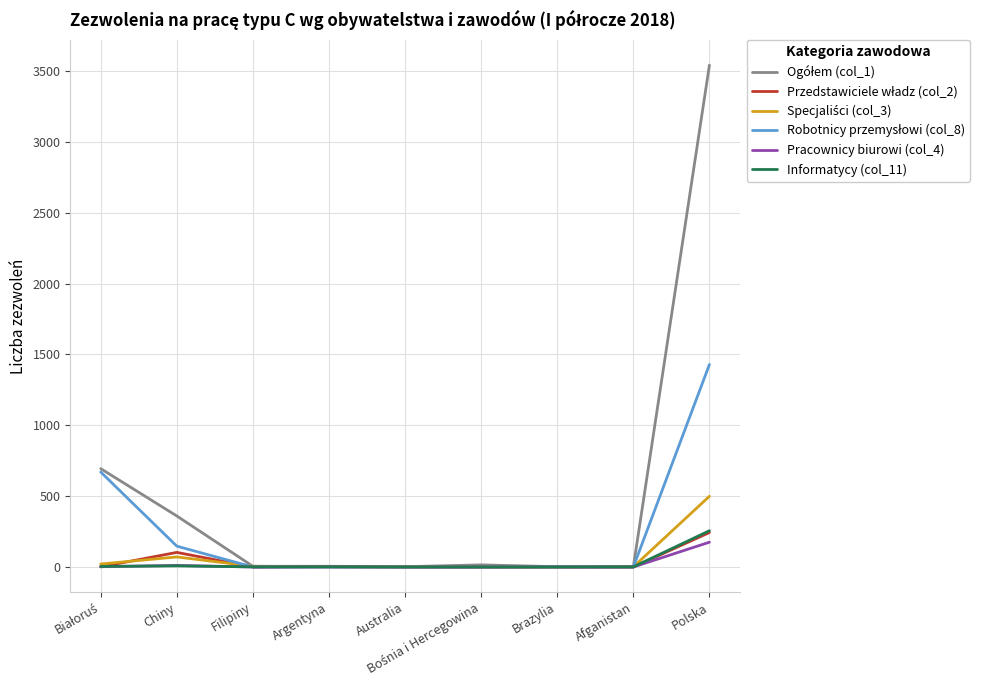

Which category has the highest value across all series?

Polska